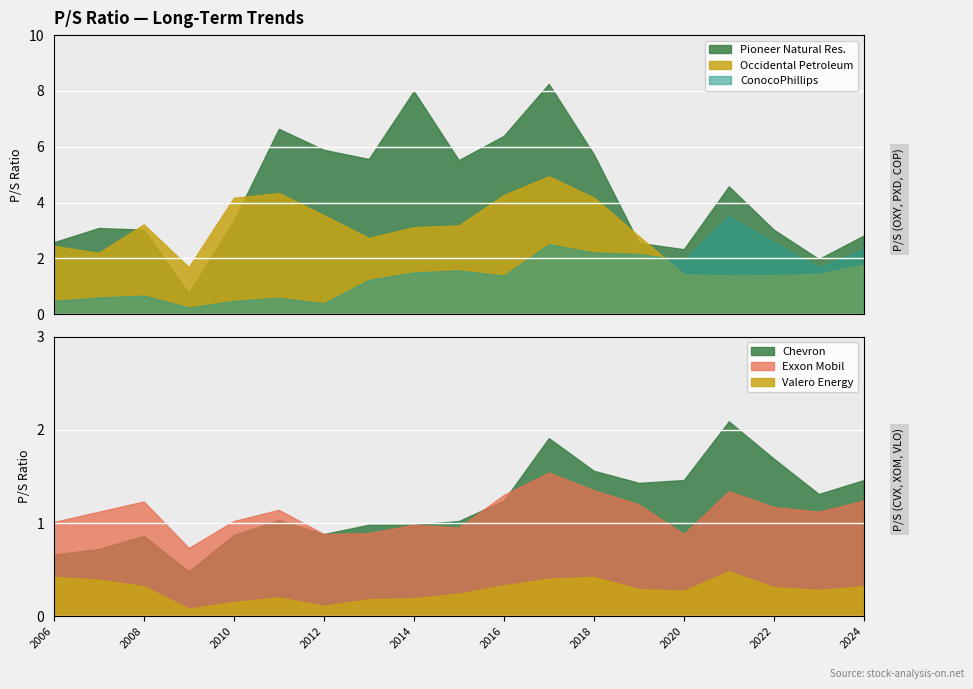

True or false: Valero Energy has a value of 0.3 at 2024-02-14.

True